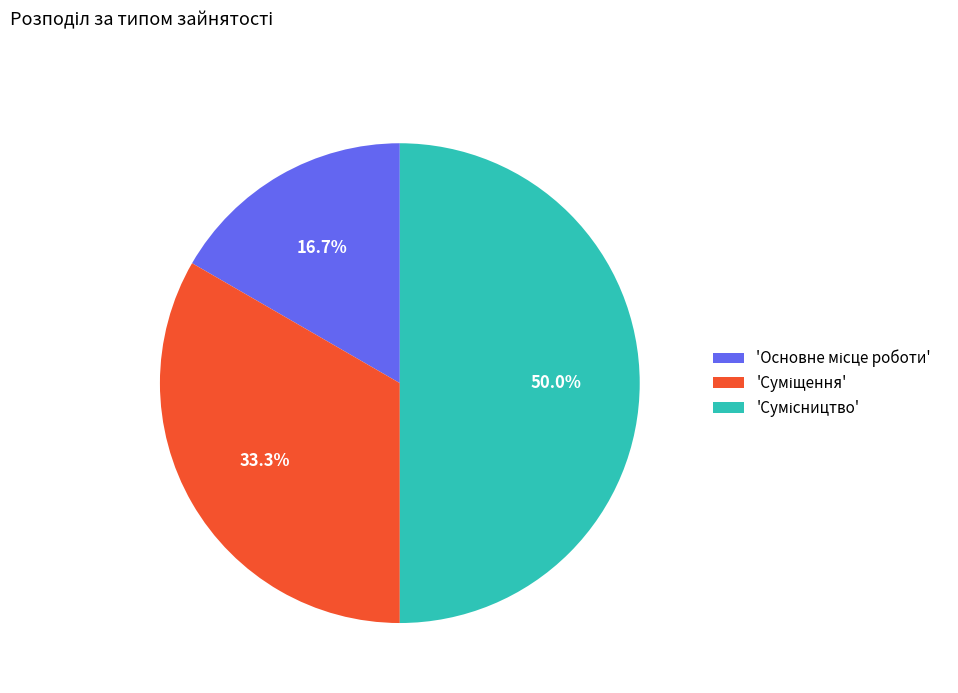

How many segments does this pie chart have?

3